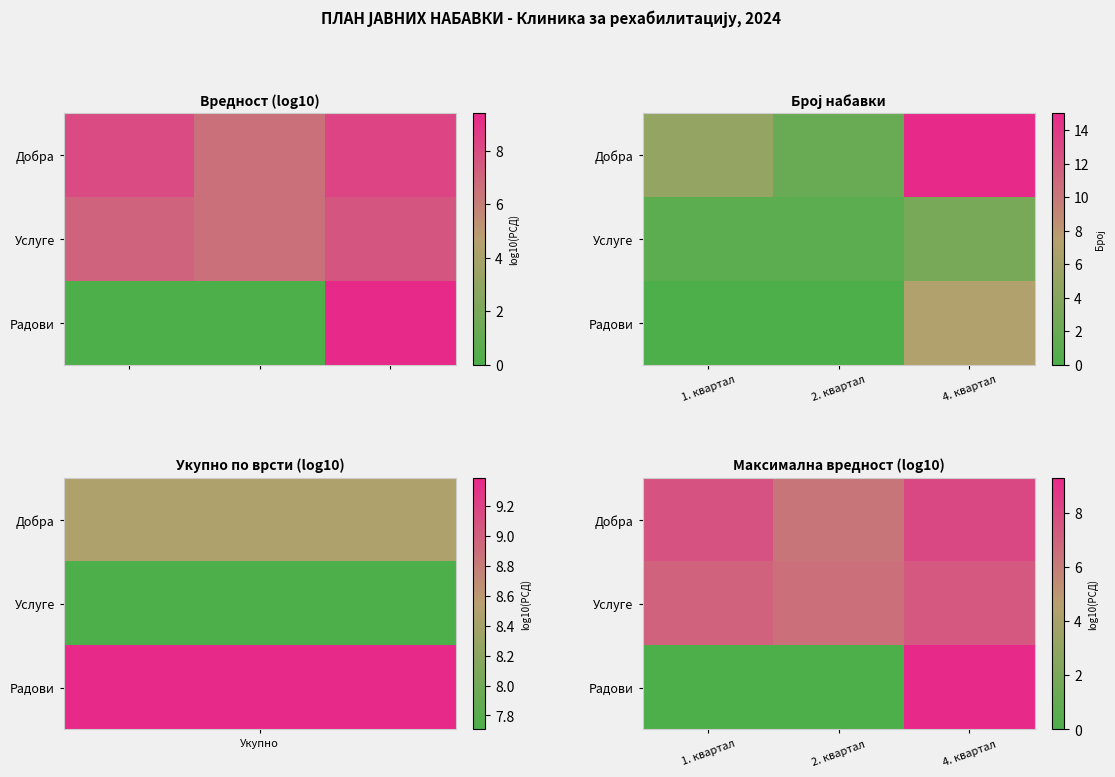

Count the number of categories in the chart.

3